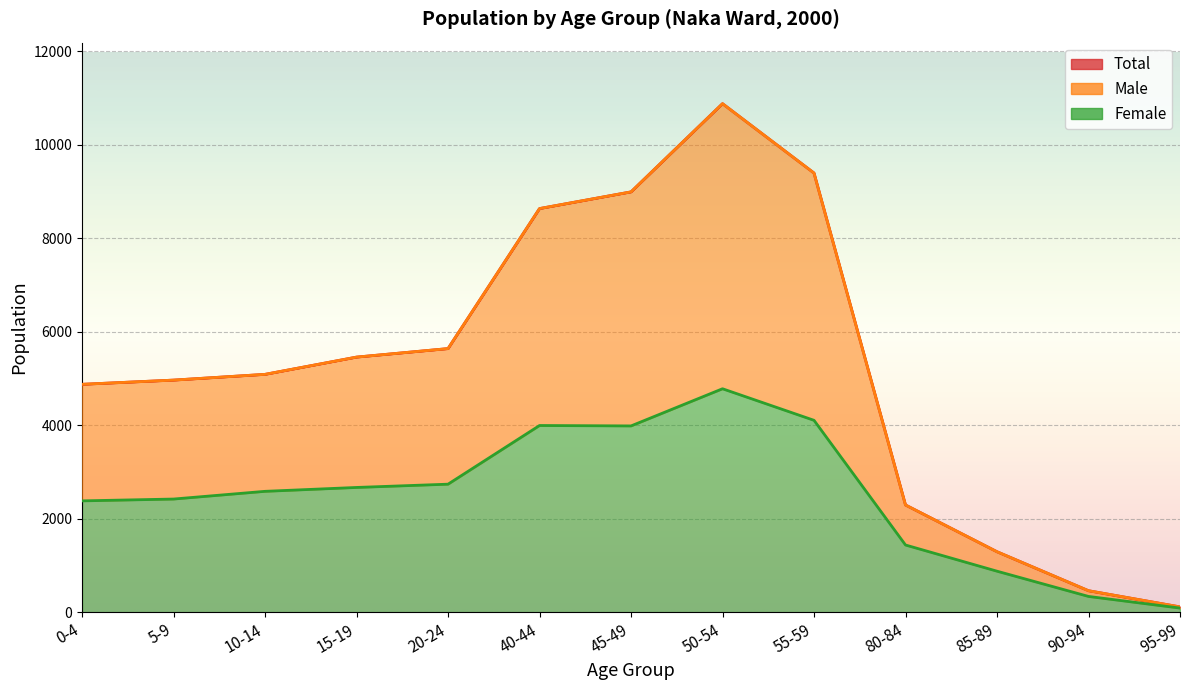

What is the difference between the maximum and minimum values in the Female series?

4691